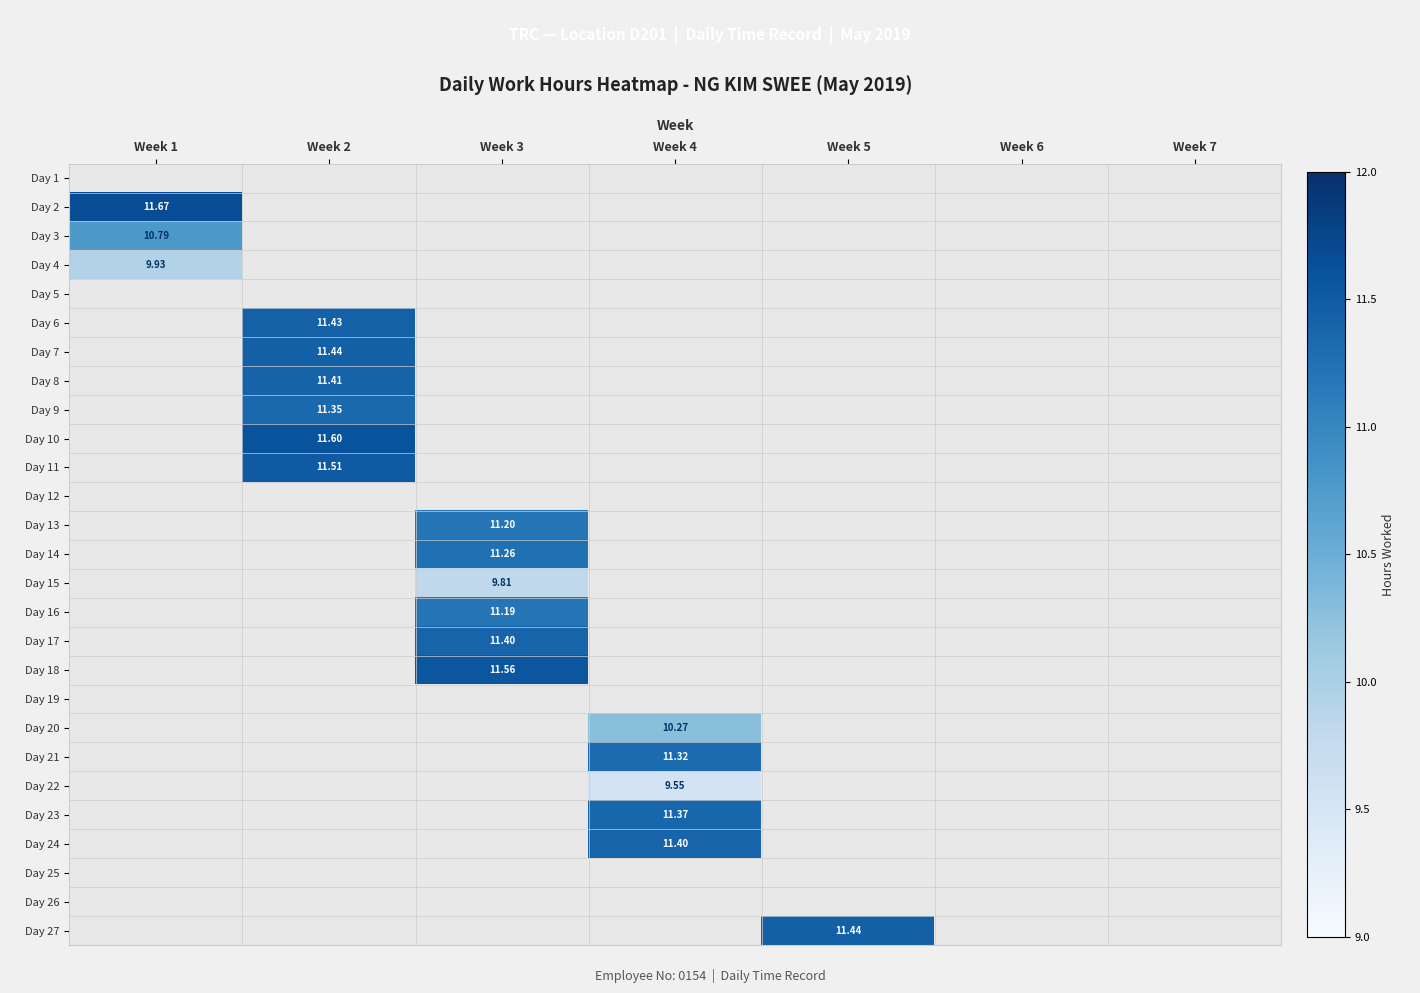

At which label does Day 11 reach its peak?

Week 2